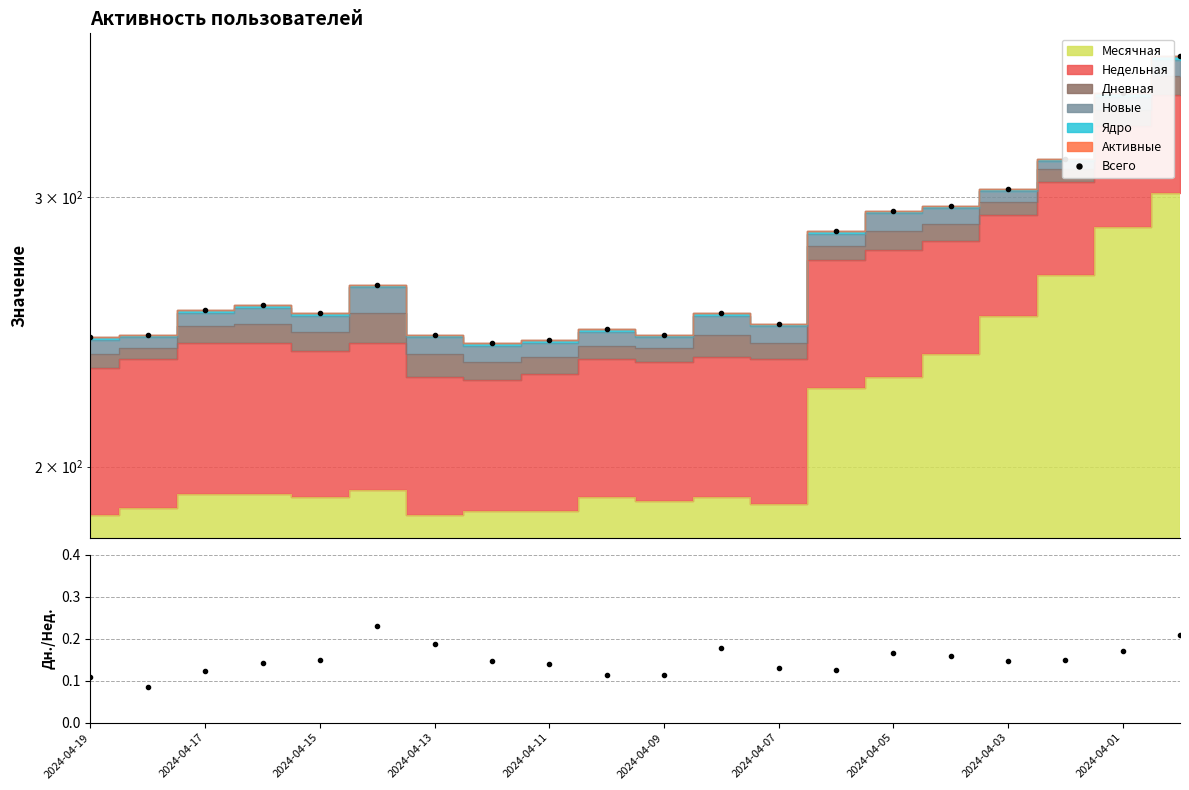

Reading left to right, extract all data points from this chart.

Всего: 243.0	244.0	253.0	255.0	252.0	263.0	244.0	241.0	242.0	246.0	244.0	252.0	248.0	285.0	294.0	296.0	304.0	318.0	351.0	371.0
Дневная/Недельная: 0.1	0.1	0.1	0.1	0.1	0.2	0.2	0.1	0.1	0.1	0.1	0.2	0.1	0.1	0.2	0.2	0.1	0.1	0.2	0.2